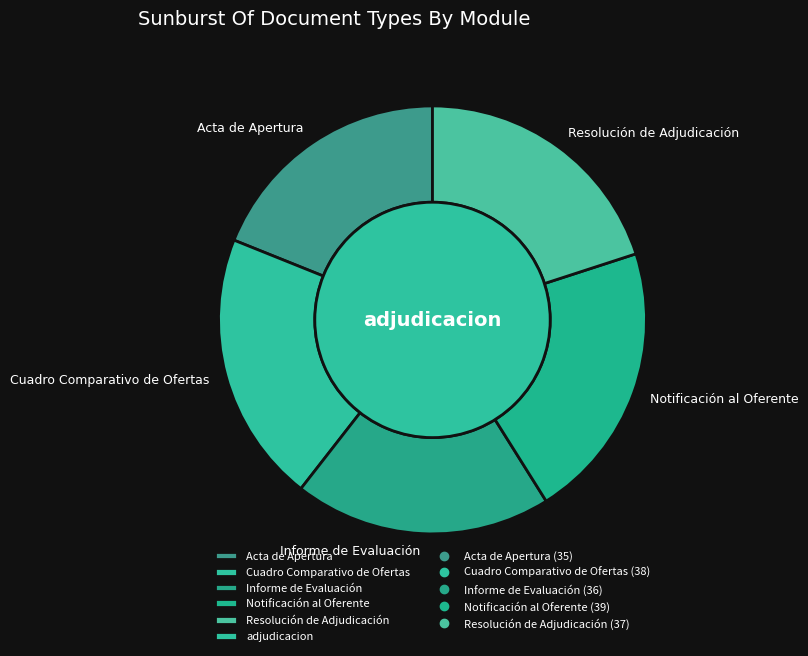

Is Acta de Apertura the majority of the pie?

No